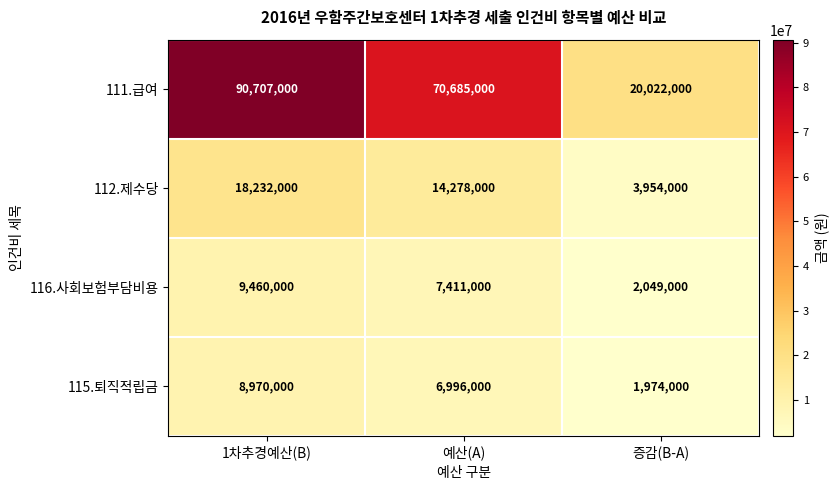

True or false: 111.급여 has a value of 40269848 at 예산(A).

False